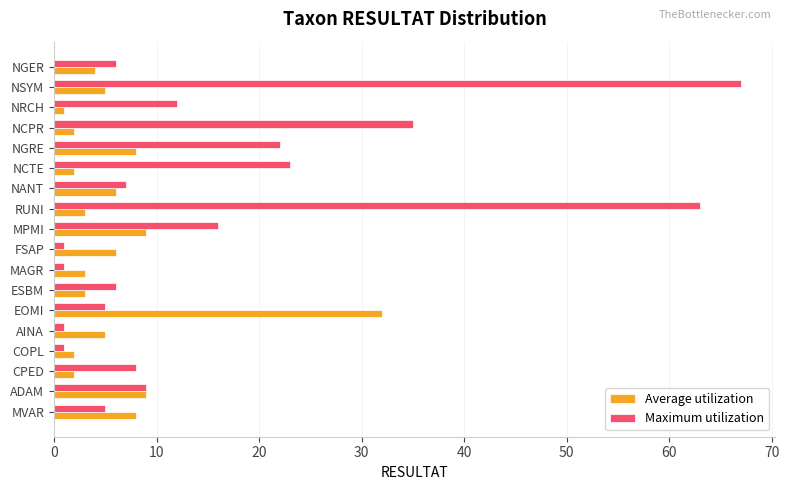

Rank the series by their maximum value, from lowest to highest.

Average utilization, Maximum utilization